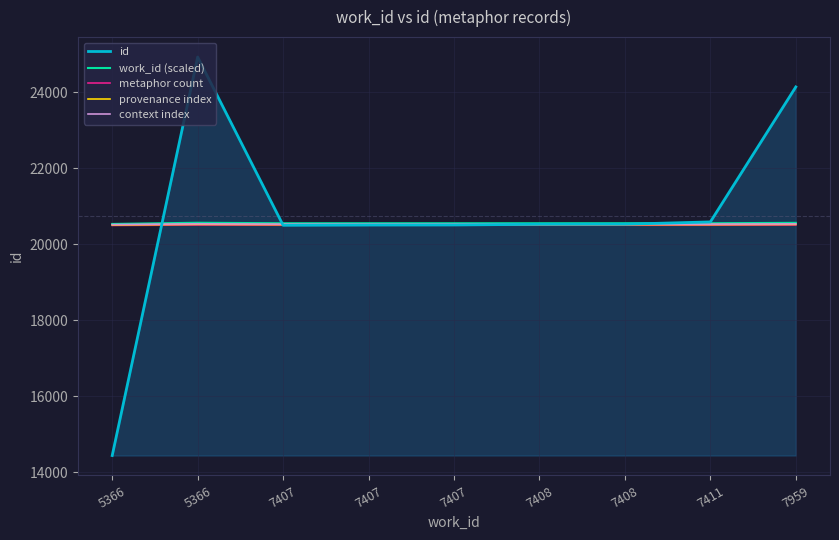

What is the greatest value displayed?

24928.0